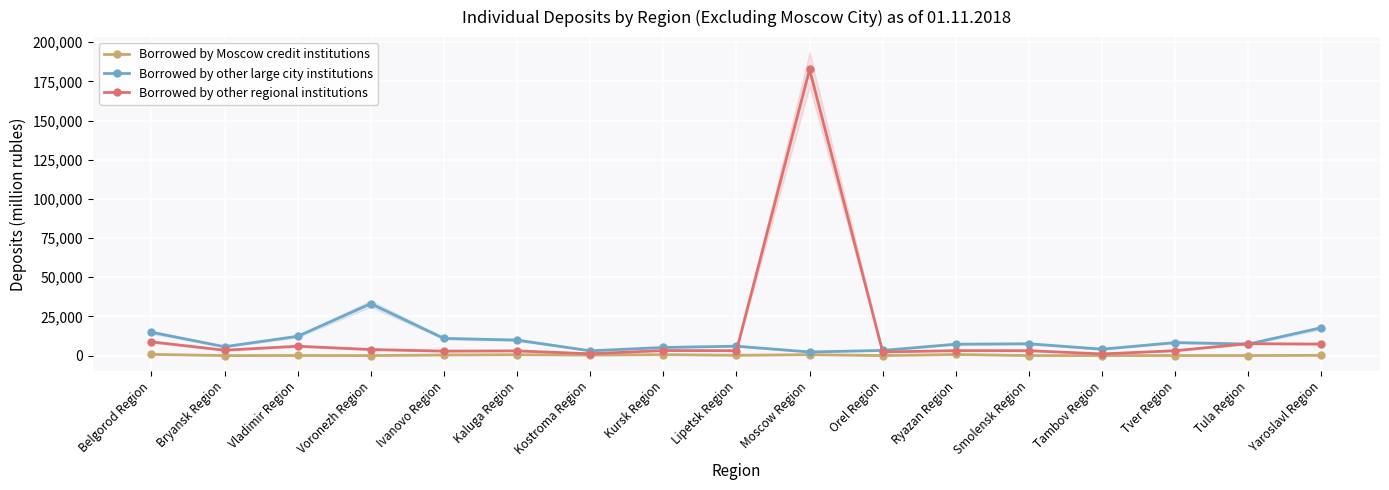

What is the greatest value displayed?

182630